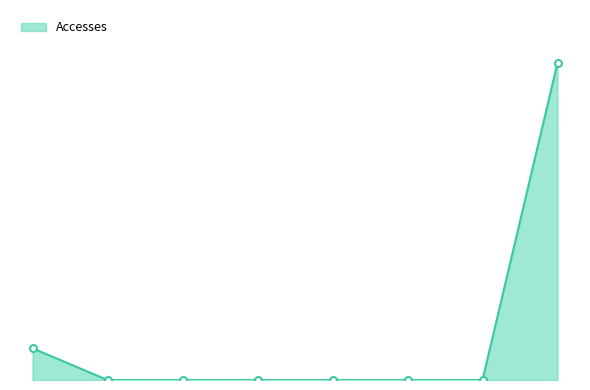

List the labels in order of value, largest first.

2021-10-01, 2021-03-01, 2021-04-01, 2021-05-01, 2021-06-01, 2021-07-01, 2021-08-01, 2021-09-01